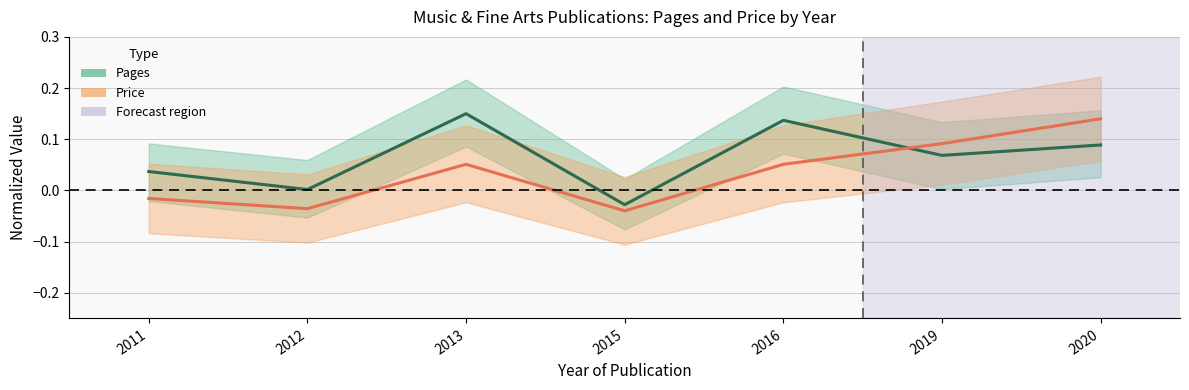

Which has a higher value, 2016 or 2011?

2016